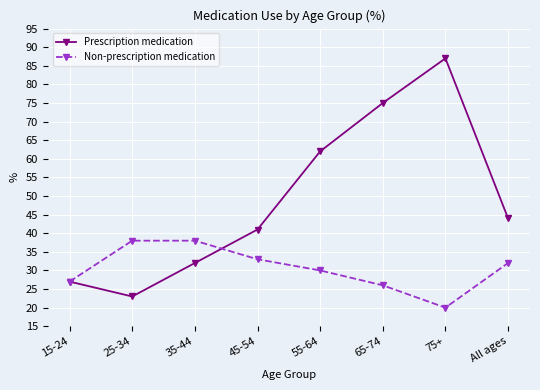

Which series has the largest range (max minus min)?

Prescription medication